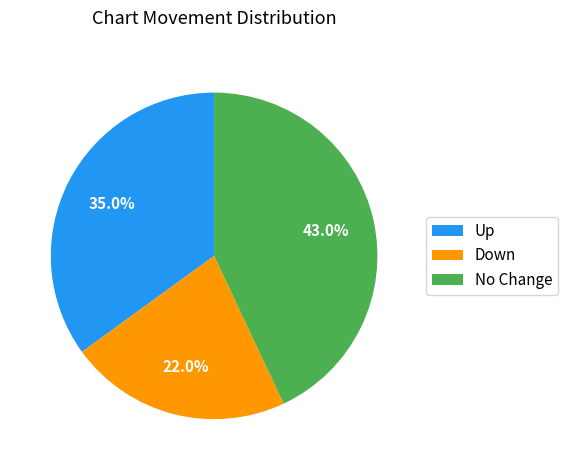

Which slice is the smallest?

Down